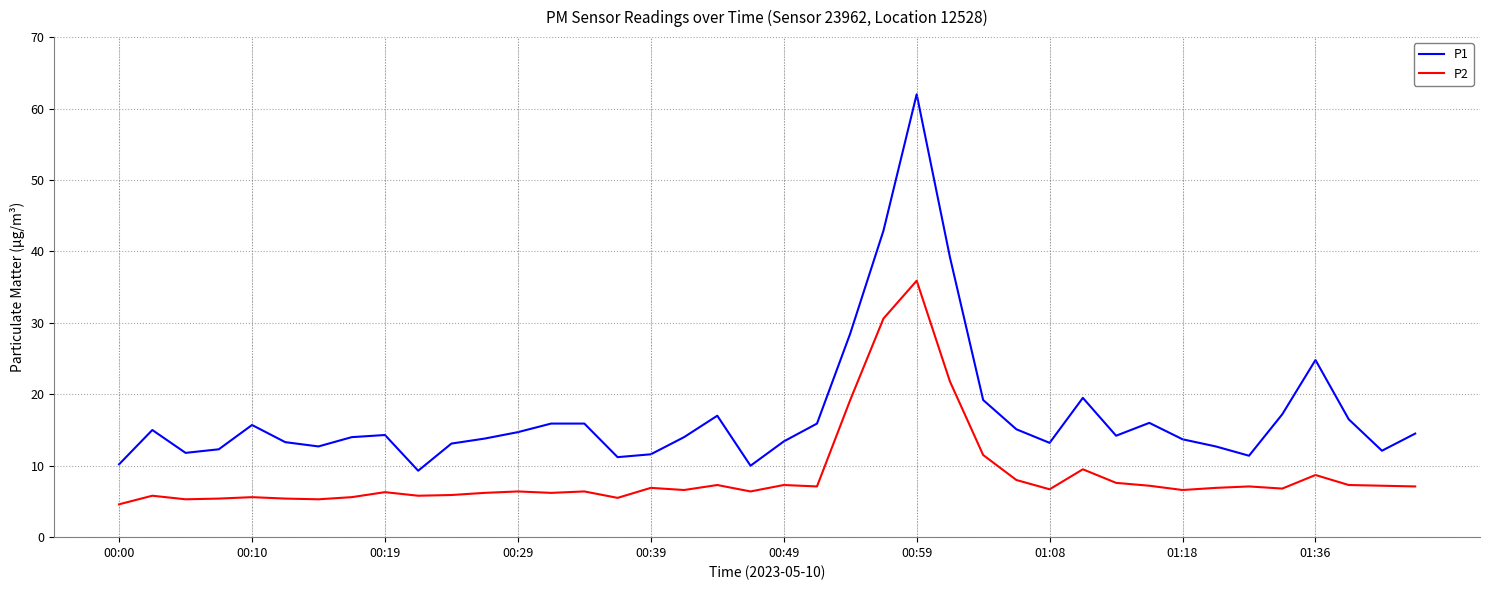

Rank the series by their maximum value, from highest to lowest.

P1, P2